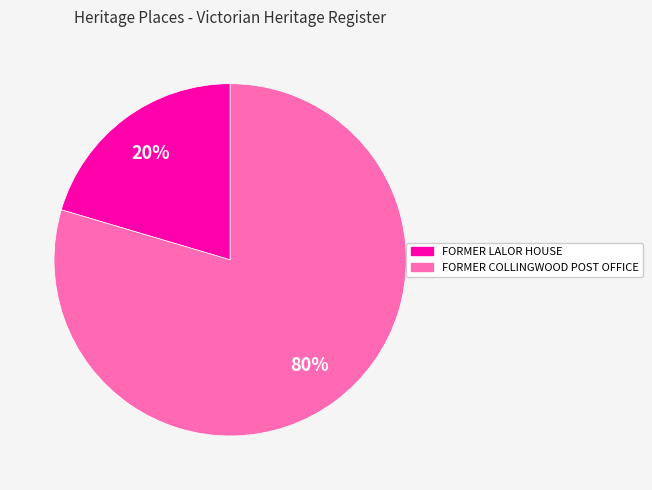

What is the smallest slice in the pie chart?

FORMER LALOR HOUSE